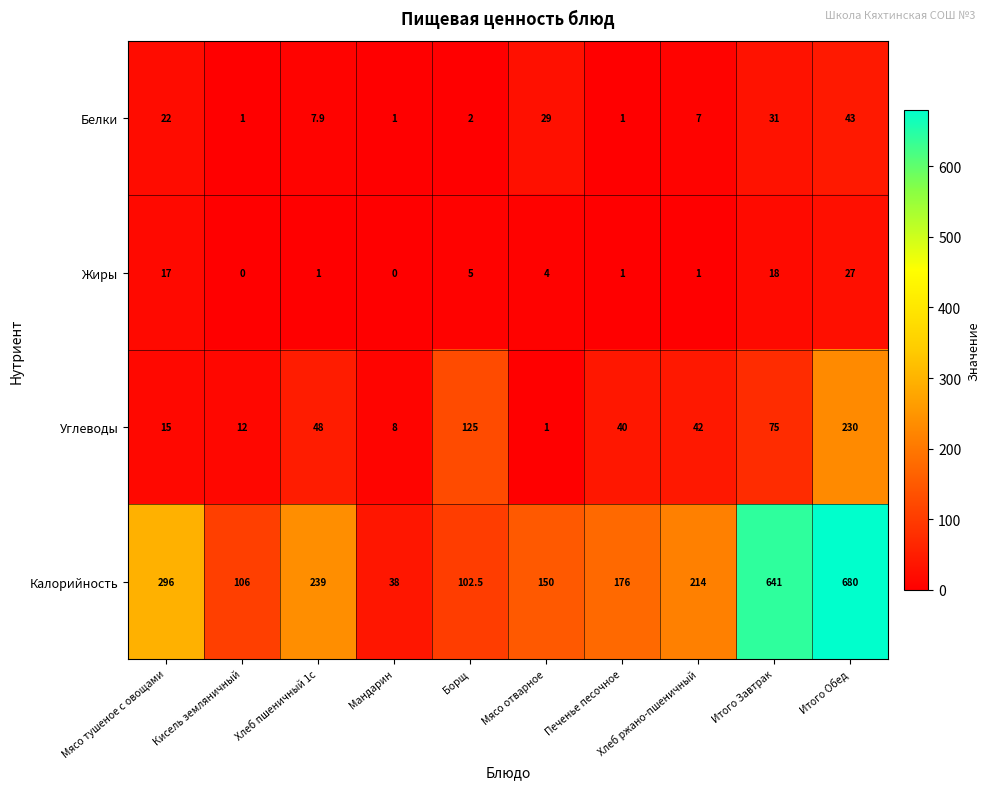

What is the approximate value of Жиры at Печенье песочное?

1.0